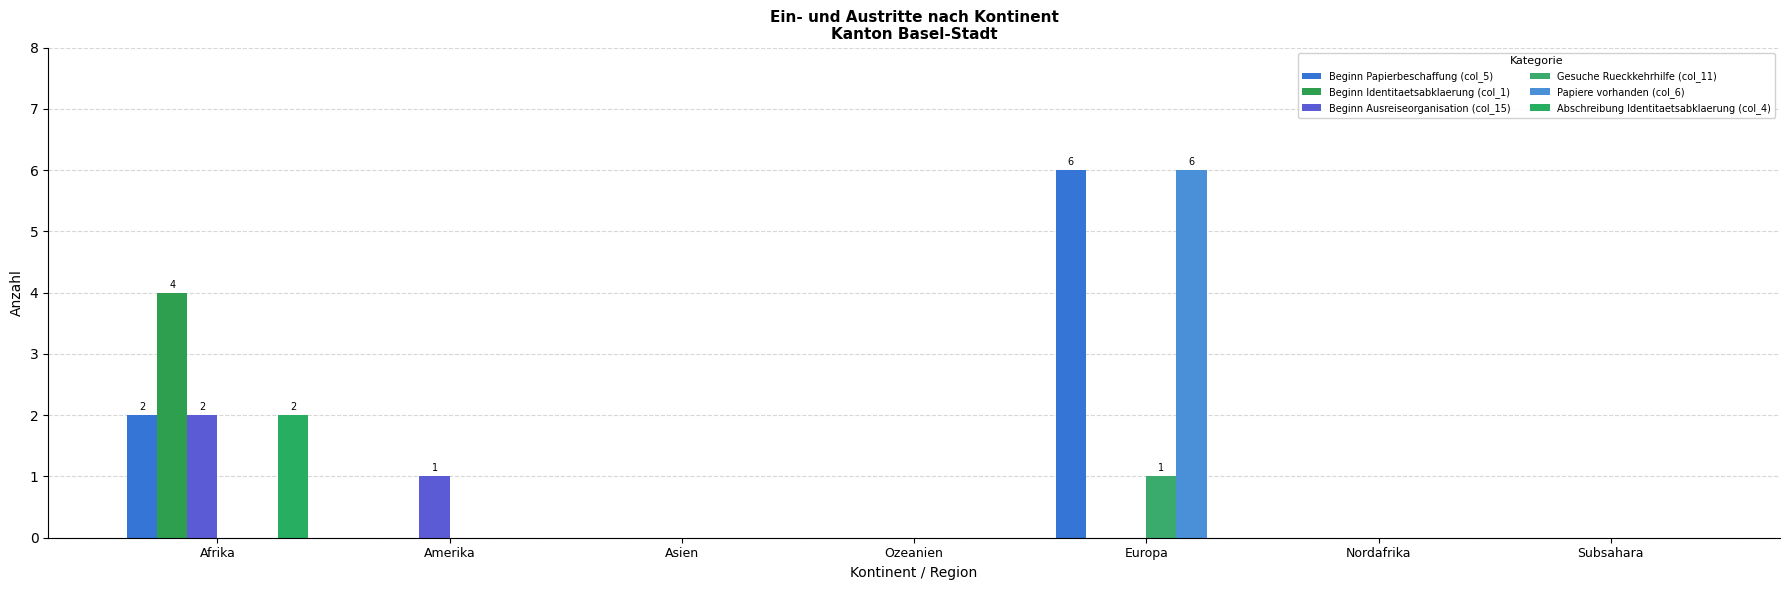

What position from the left is Asien?

3